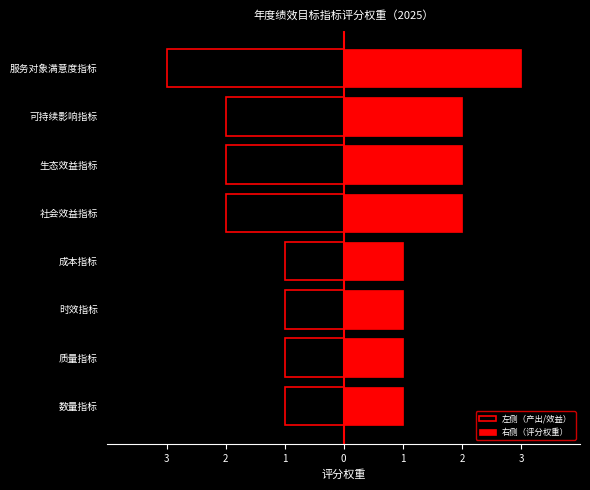

Which series changed the most between 生态效益指标 and 服务对象满意度指标?

左侧（产出/效益）